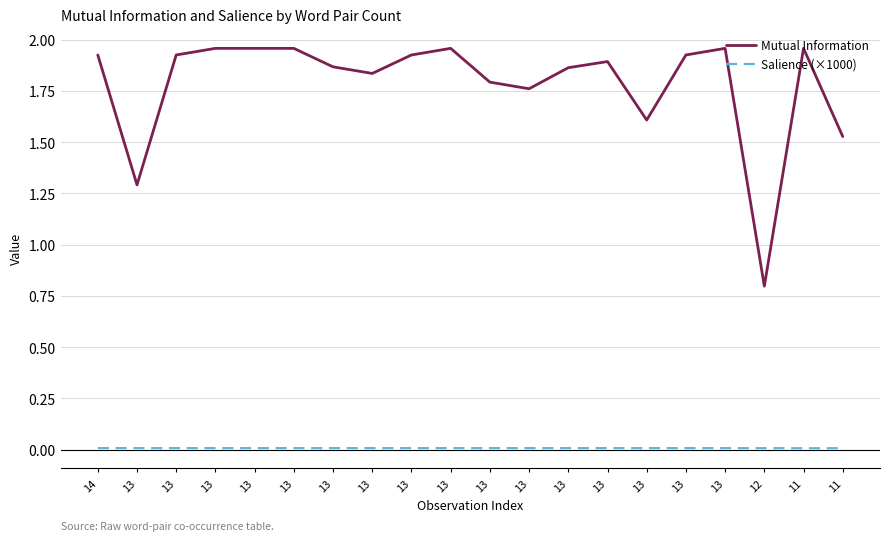

Is it true that Mutual Information equals 0.6 at 13?

False